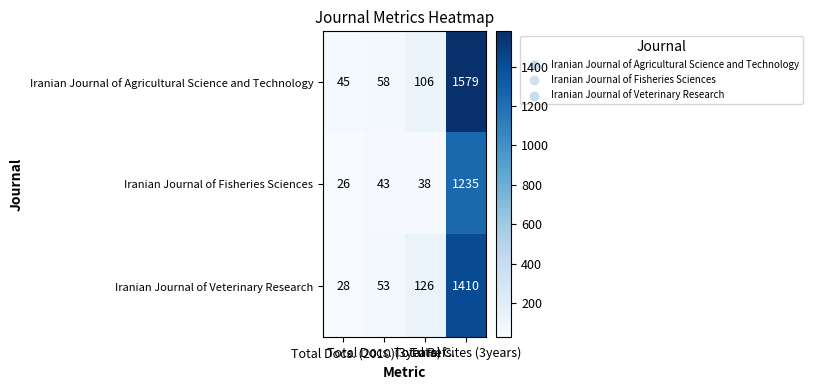

Rank the series at Total Refs. from lowest to highest value.

Iranian Journal of Fisheries Sciences, Iranian Journal of Agricultural Science and Technology, Iranian Journal of Veterinary Research